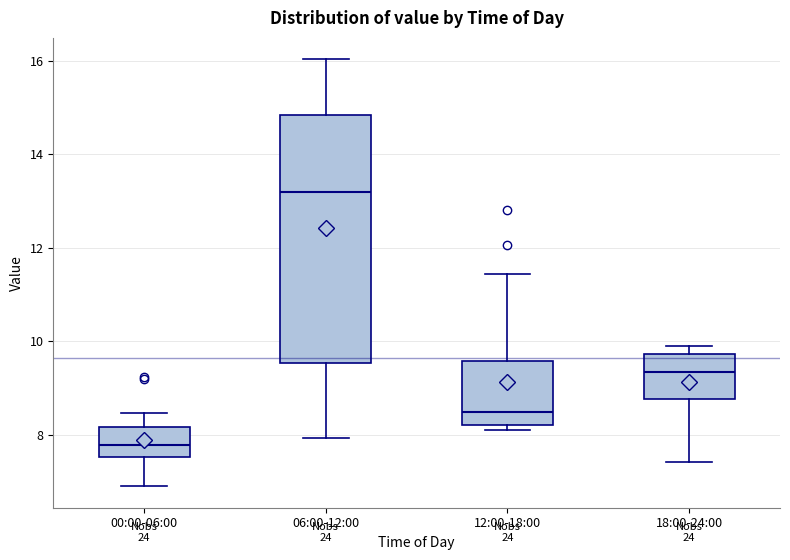

Comparing the boxes themselves (not the whiskers), which one is the tallest?

06:00-12:00